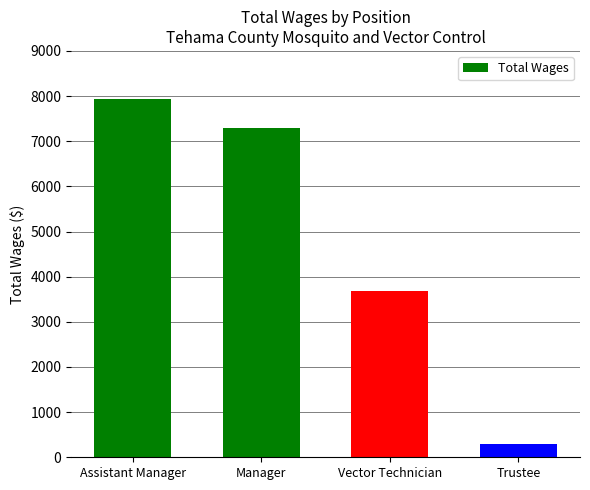

List the labels in order of value, smallest first.

Trustee, Vector Technician, Manager, Assistant Manager